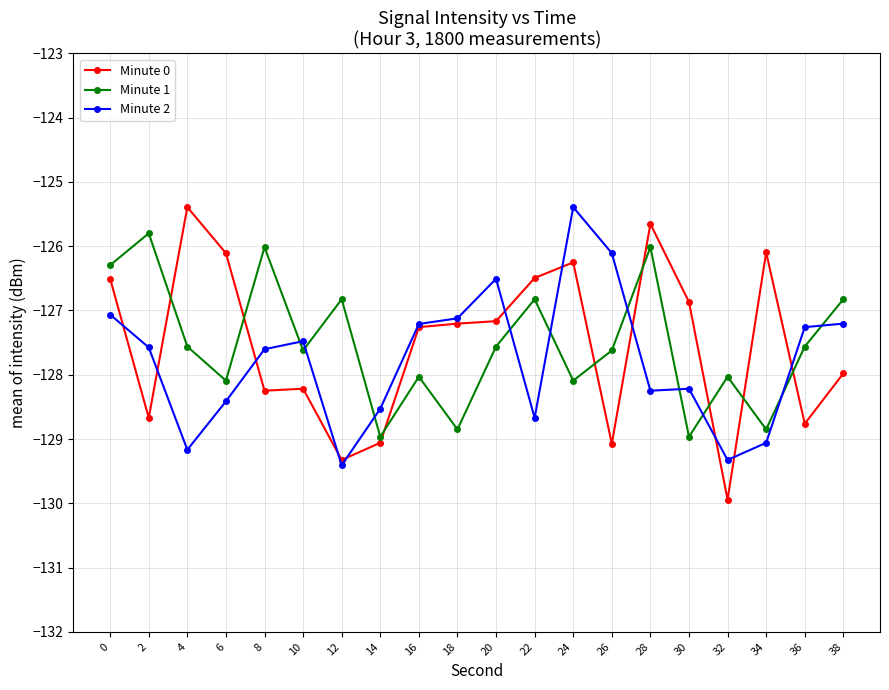

What are all the series names shown in the legend?

Minute 0, Minute 1, Minute 2